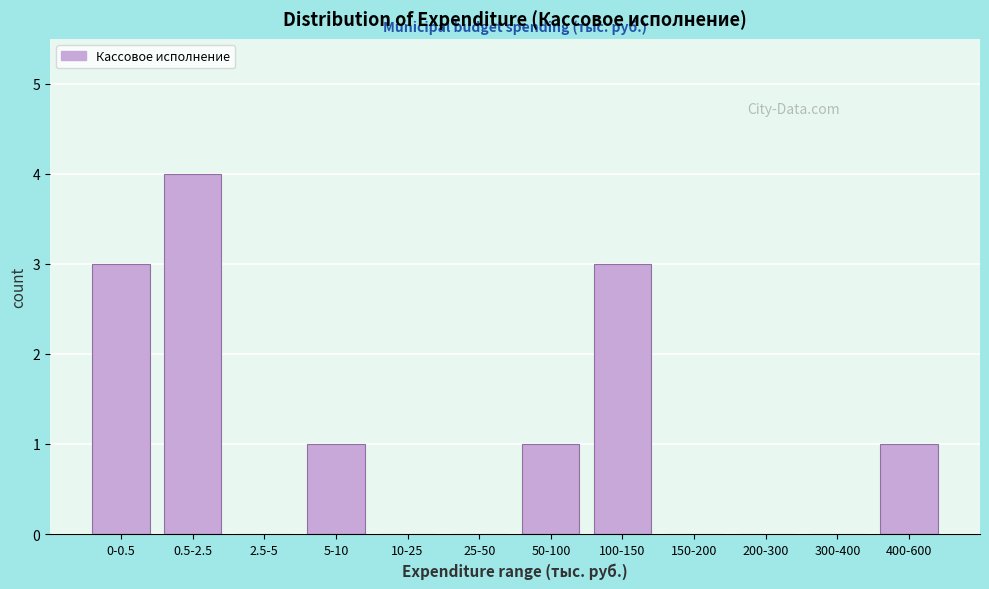

Reading right to left, transcribe all the data shown in this chart.

400-600=1	300-400=0	200-300=0	150-200=0	100-150=3	50-100=1	25-50=0	10-25=0	5-10=1	2.5-5=0	0.5-2.5=4	0-0.5=3